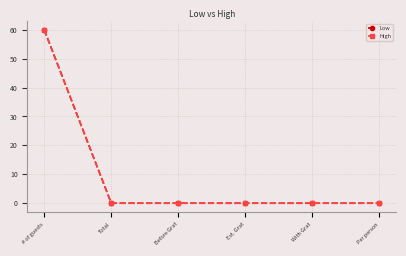

What is the sum of all High values?

60